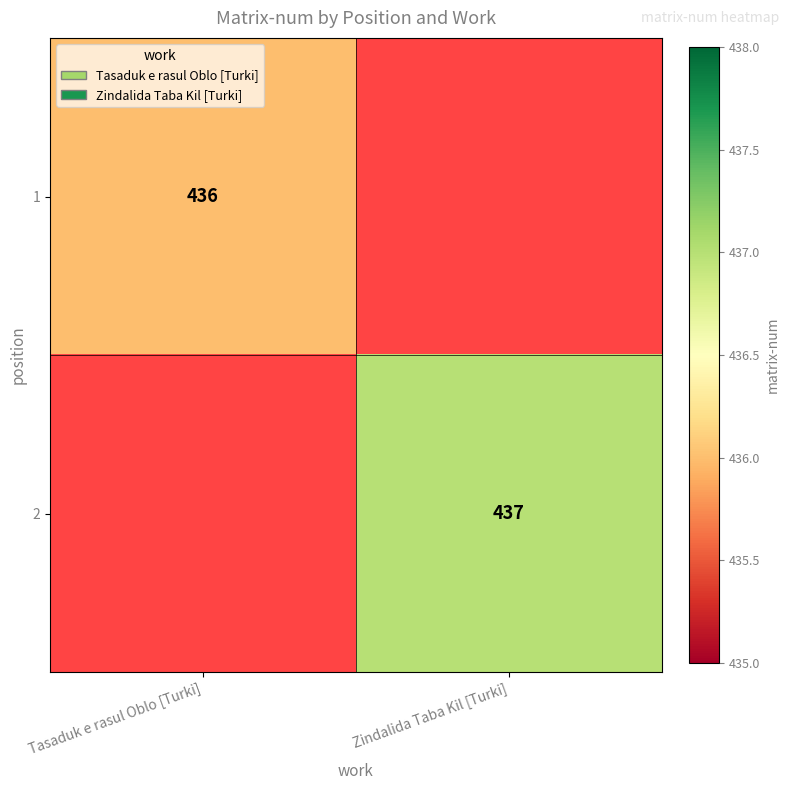

Is it true that 2 equals 165 at Zindalida Taba Kil [Turki]?

False